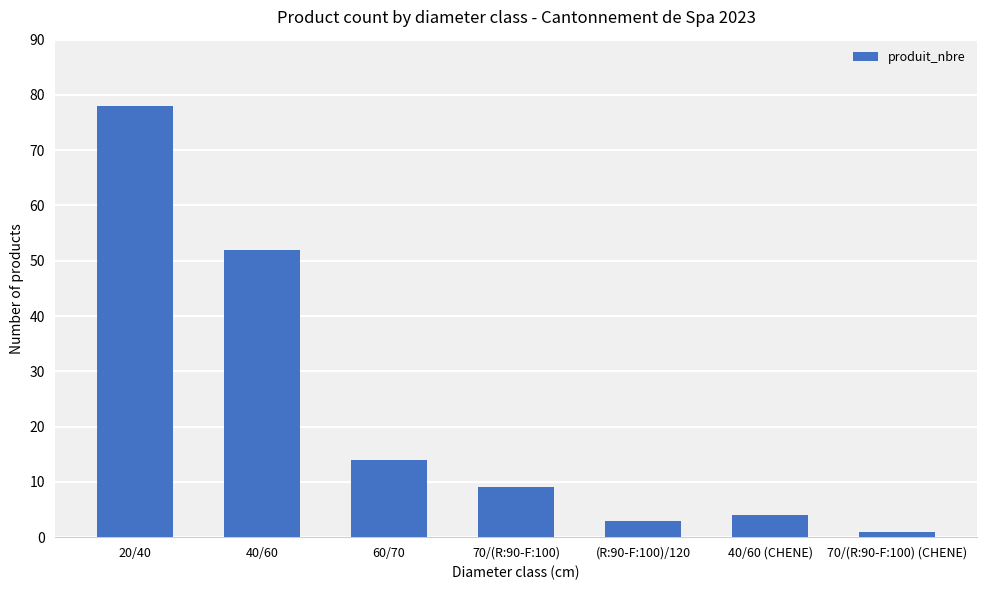

What is the change in value from 60/70 to 70/(R:90-F:100) (CHENE)?

-13